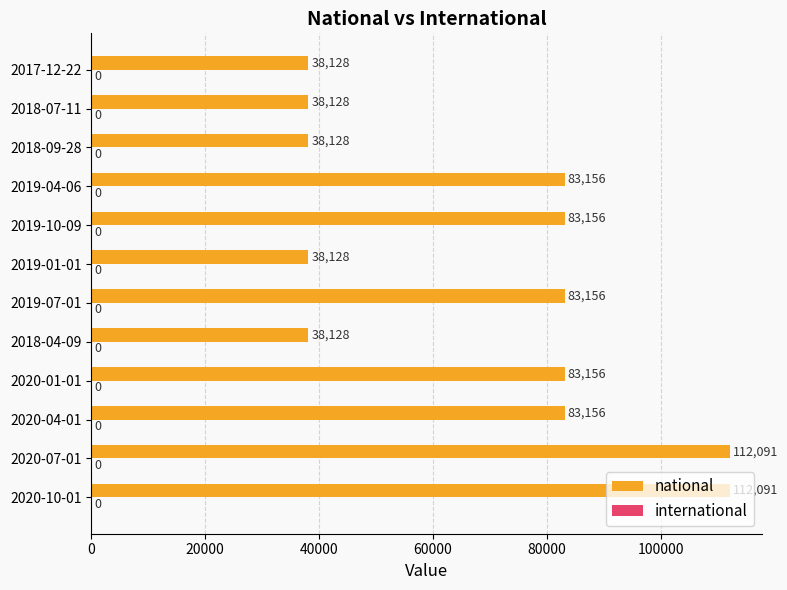

The value at 2020-04-01 is 83156. True or false?

True